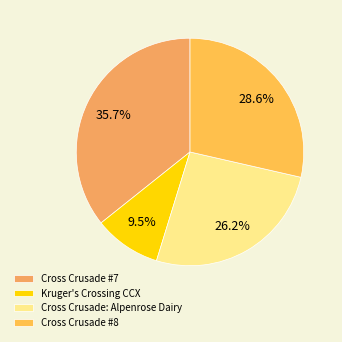

Does any single category account for the majority?

No